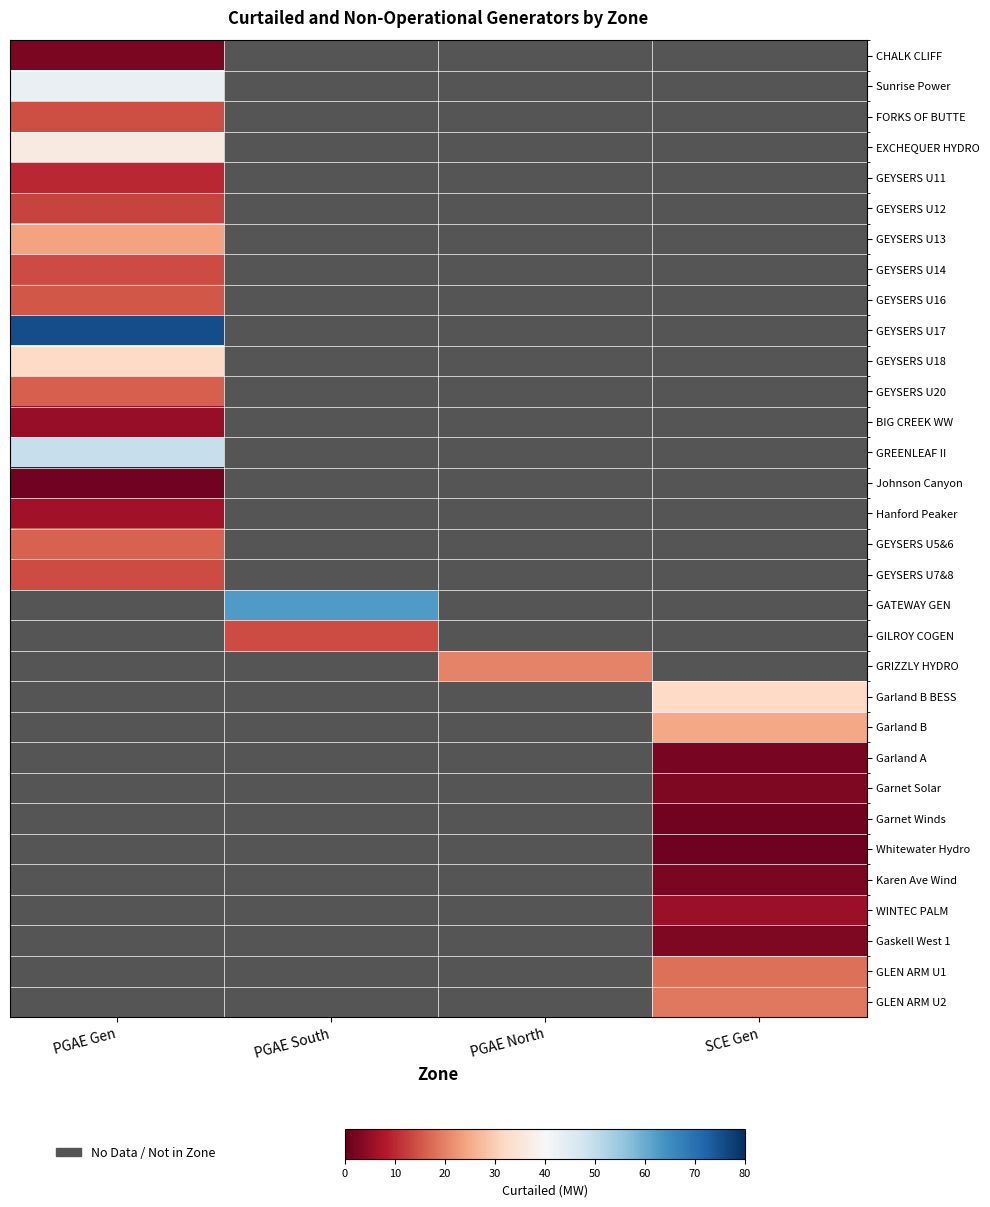

Which series has the largest total across all categories?

GEYSERS U17